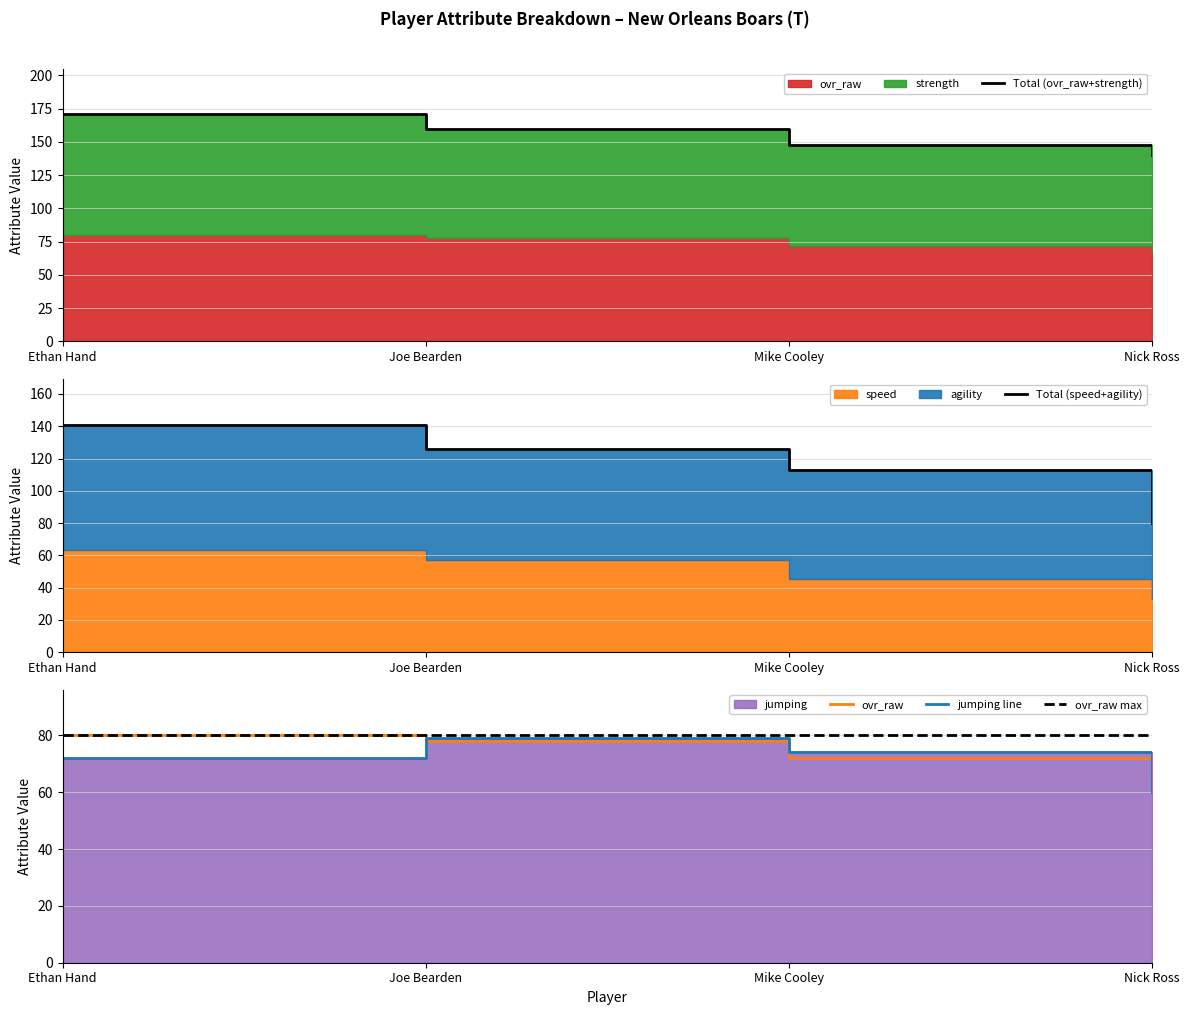

Is it true that jumping line equals 103 at Nick Ross?

False